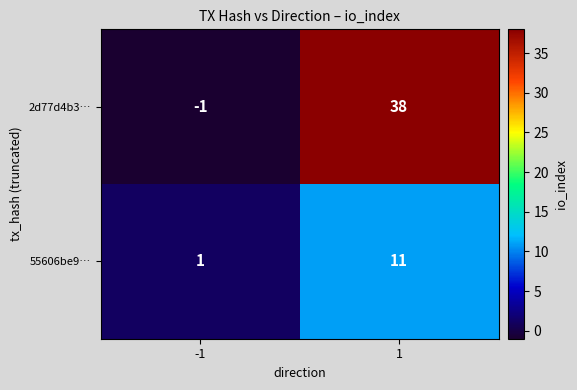

The 2d77d4b3… series shows -2 at -1. True or false?

False